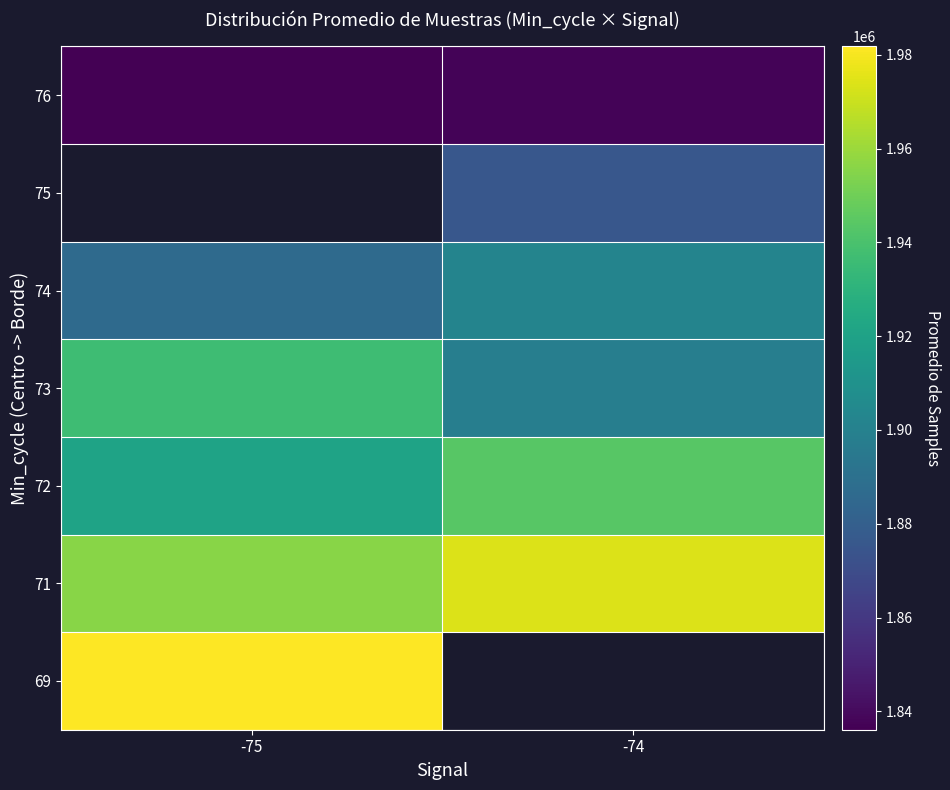

At how many categories does at least one series exceed 1962973?

2